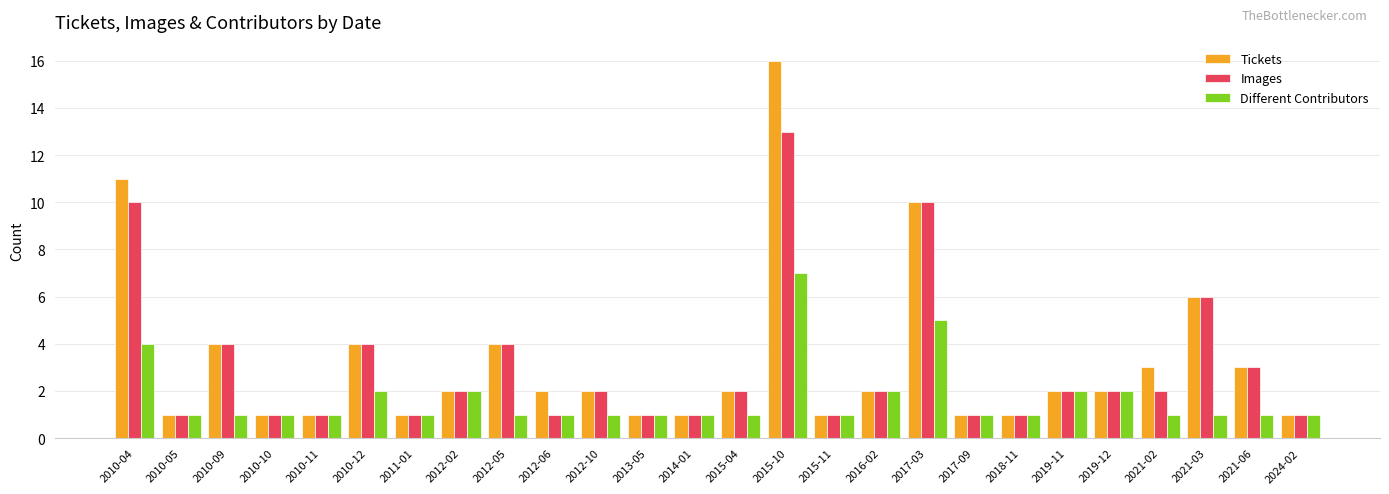

Which category has the highest value across all series?

2015-10